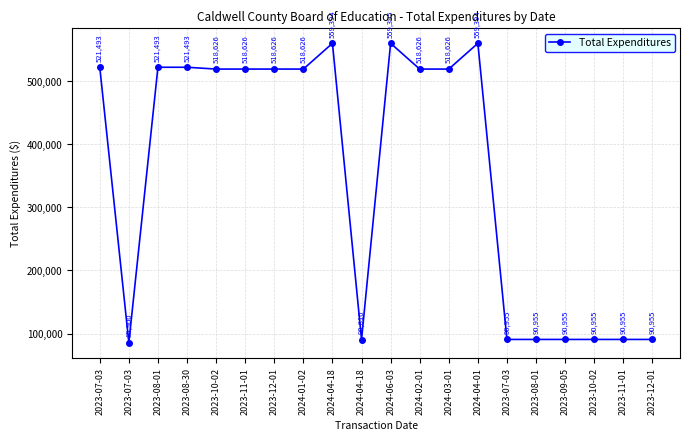

What is the change in value from 2023-08-30 to 2024-04-01?

+37901